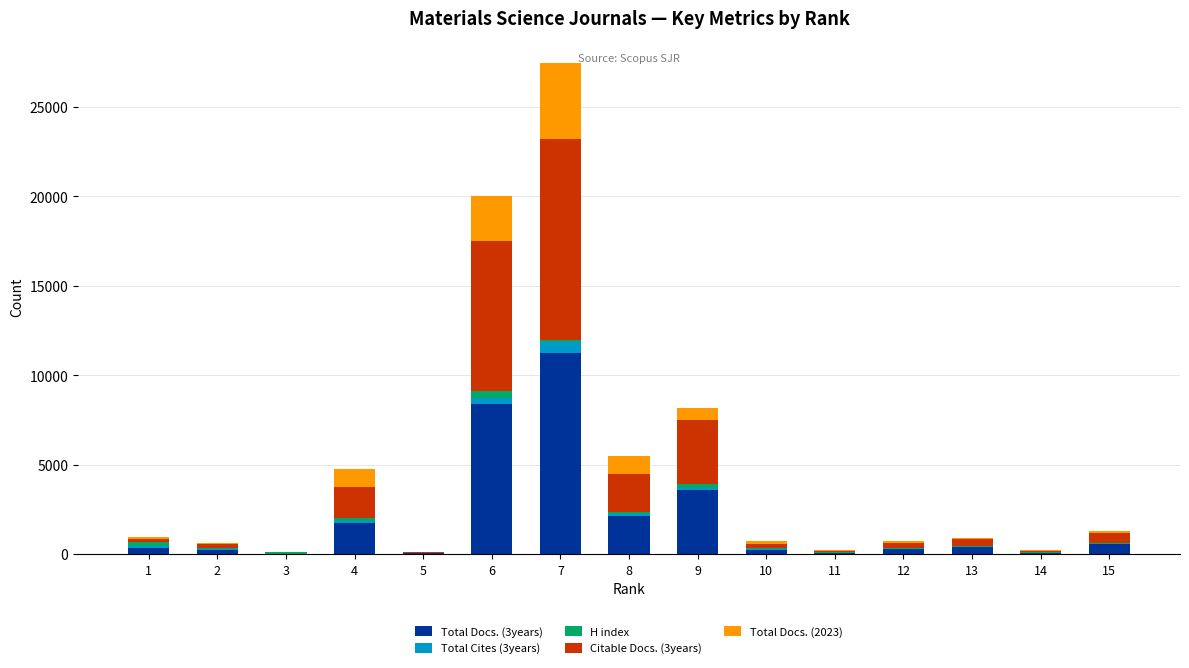

At which category is the sum across all series the highest?

7